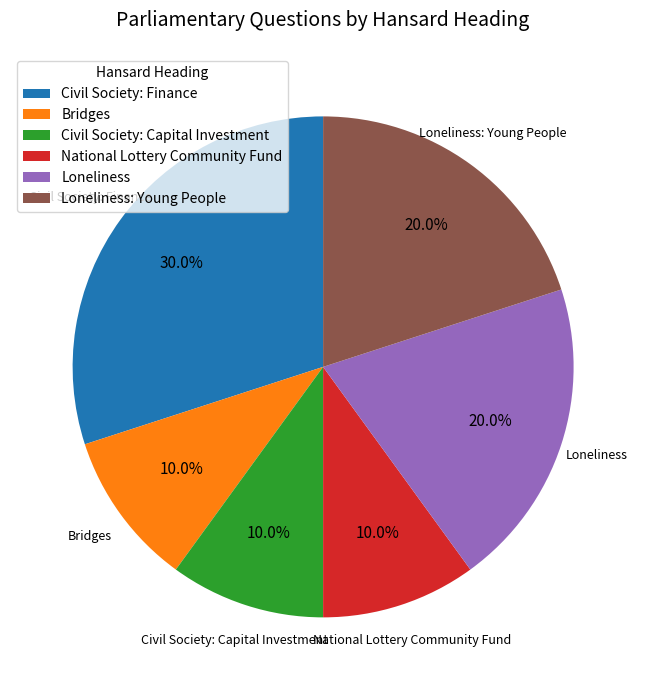

Is there any slice that represents more than half of the pie?

No